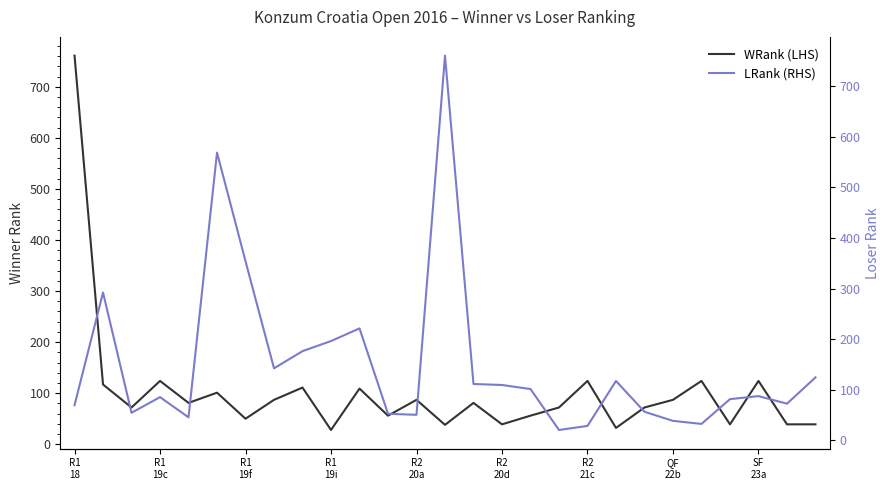

What is the difference between the highest and lowest values at R2
20a?

36